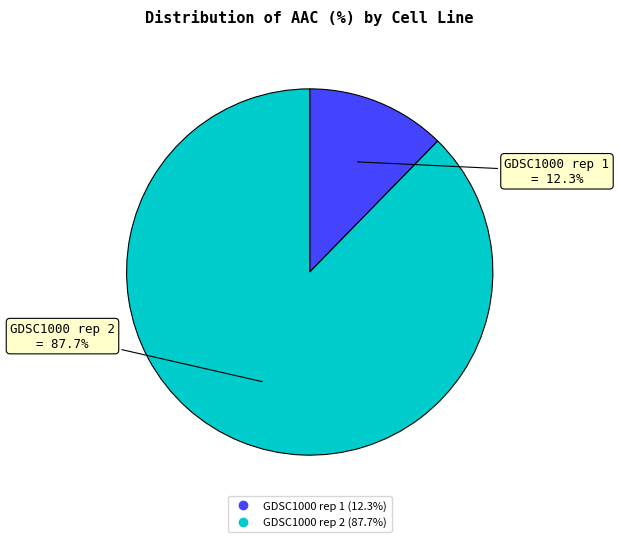

How much of the chart is everything except GDSC1000 rep 1?

87.7%